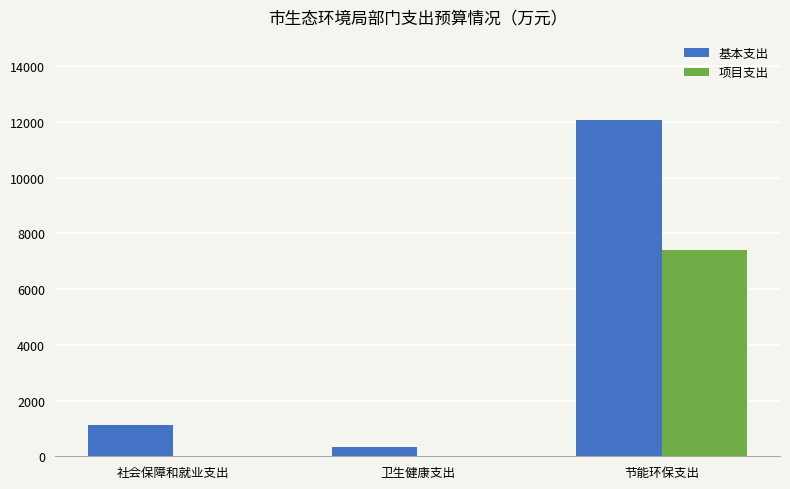

At which category is the sum across all series the highest?

节能环保支出